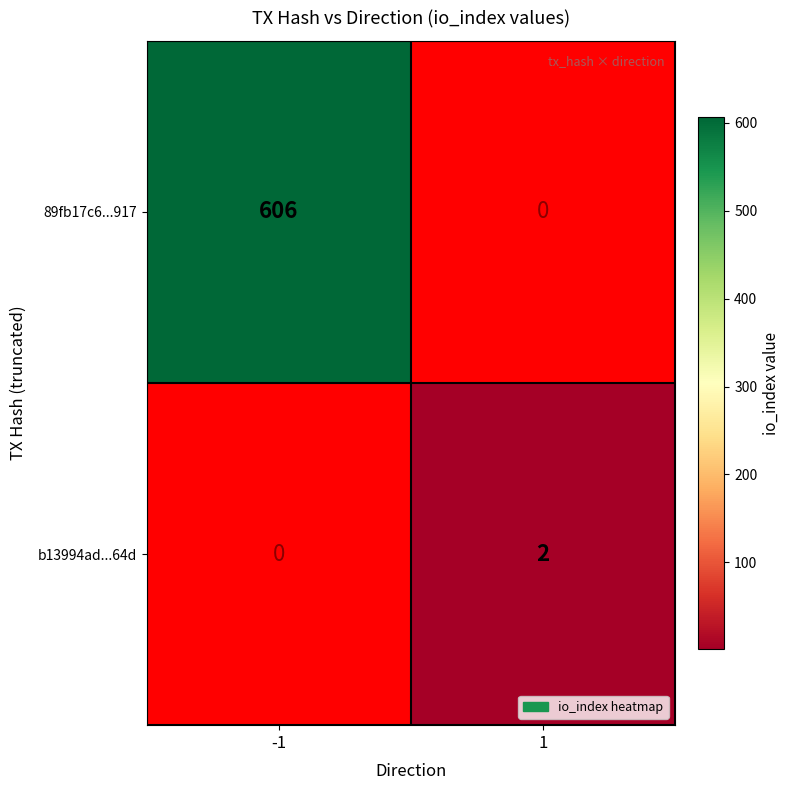

Which has a higher value, 1 or -1?

-1